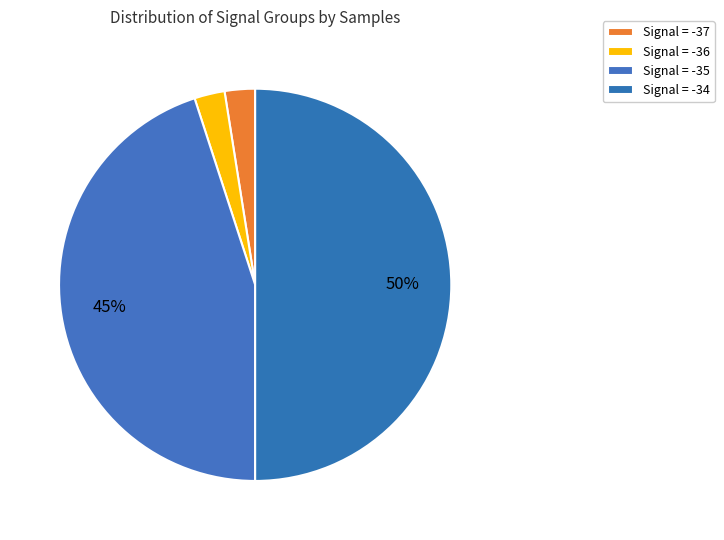

How many slices are in this pie chart?

4